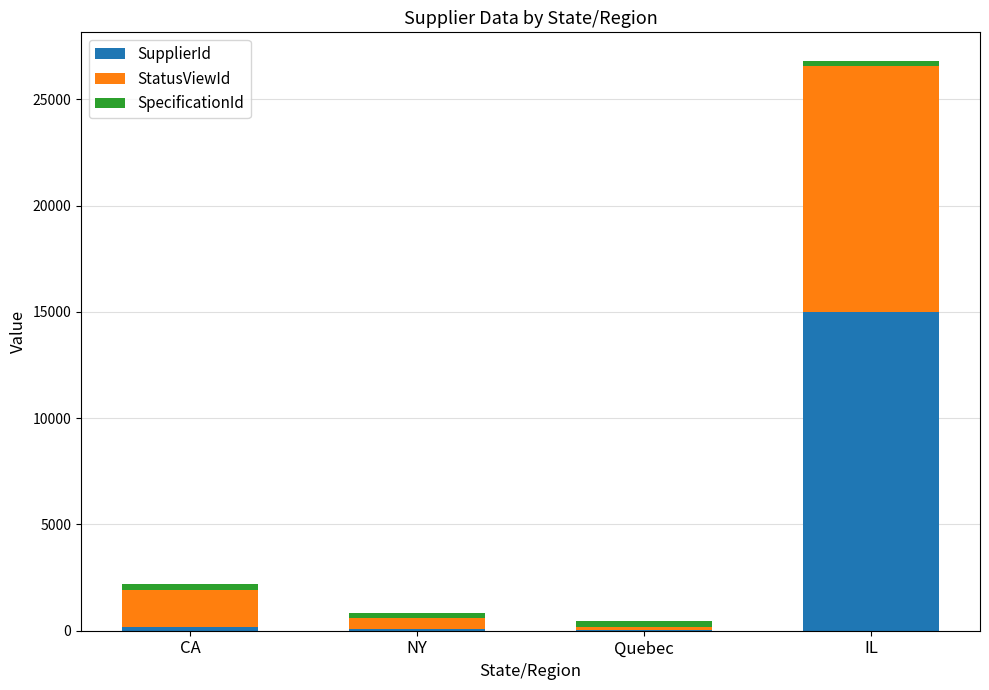

At which category is the sum across all series the highest?

IL